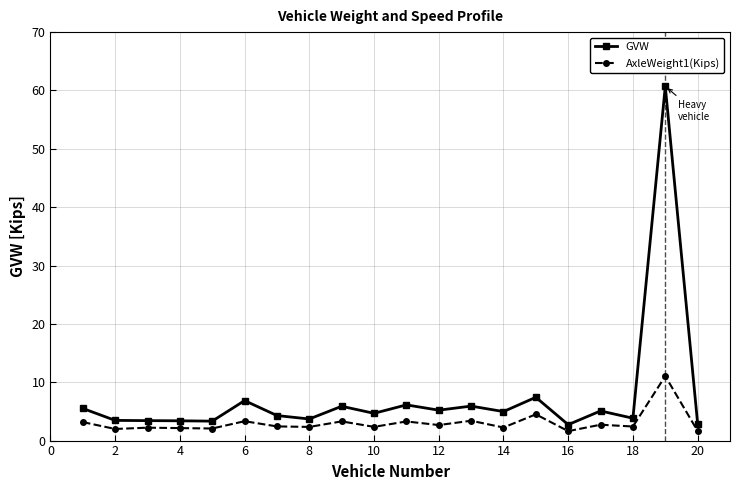

What is the sum of all GVW values?

149.4